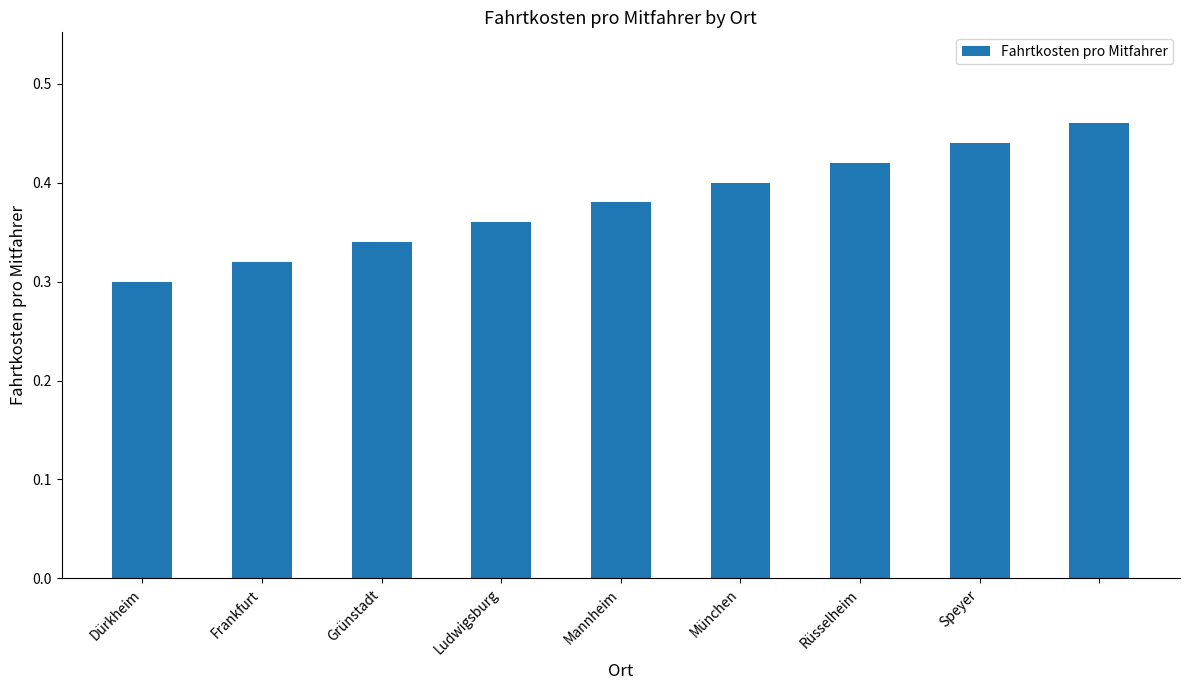

Count the values in the range 0 to 1.

9